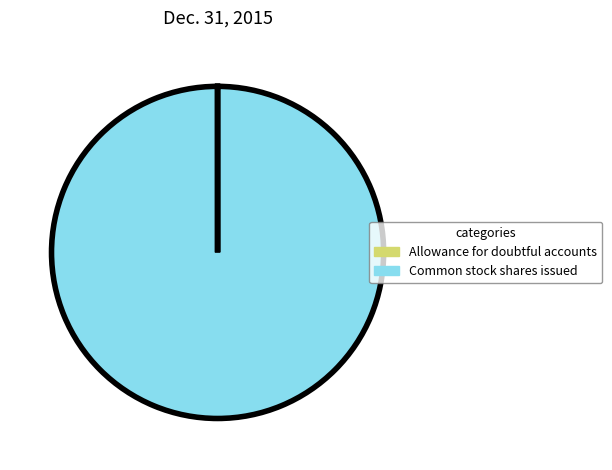

The Common stock shares issued slice represents 100% of the pie. True or false?

True